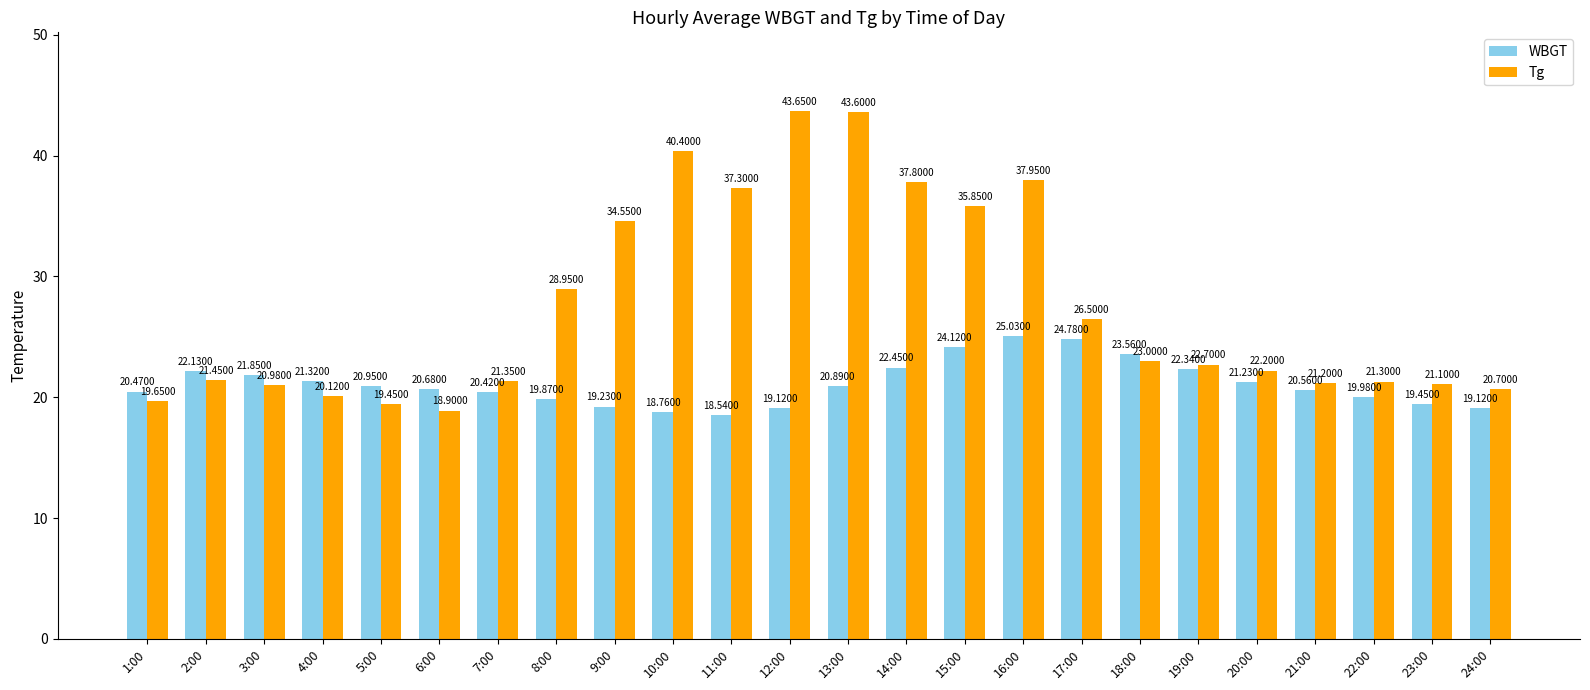

How many bars are there in total?

48